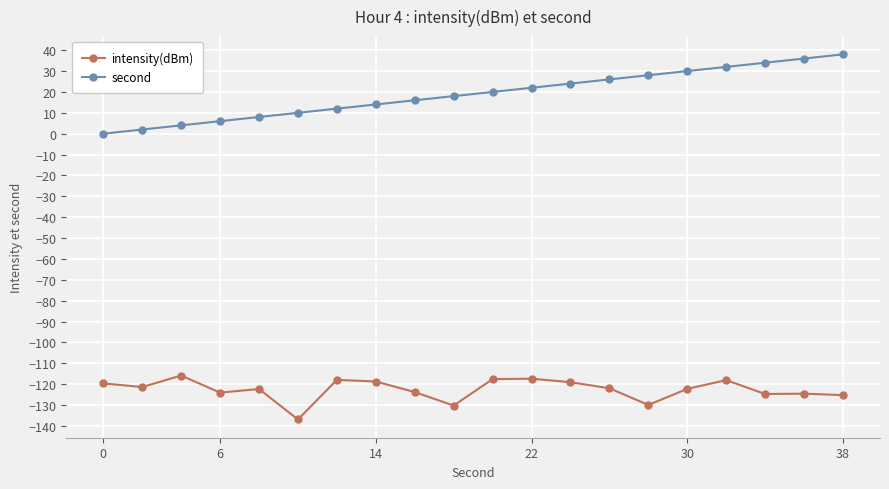

Which series has the largest range (max minus min)?

second